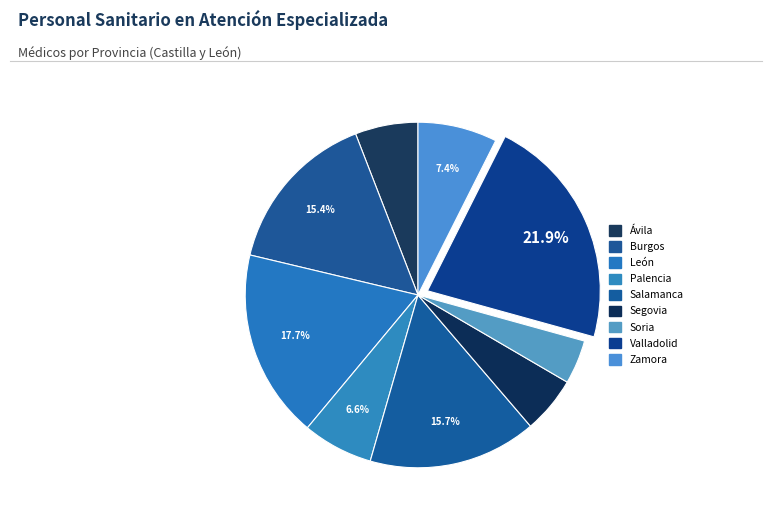

How many slices are in this pie chart?

9